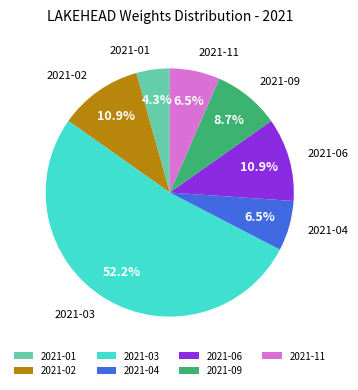

Is it true that 2021-06 is 1% of the pie?

False